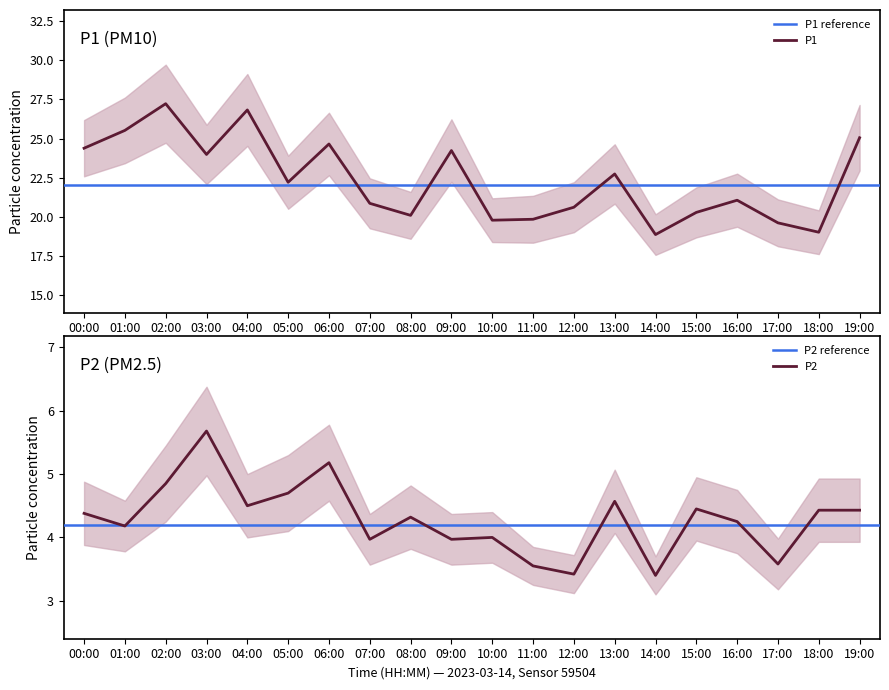

How many values in the P2 series exceed 4?

13